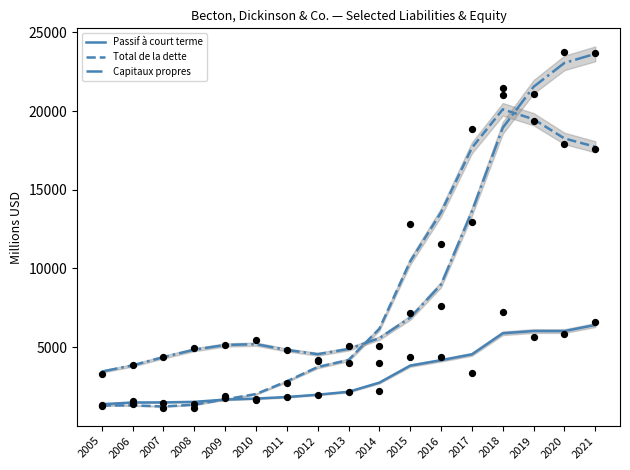

What is the total value across all series at 2008?

7703.3